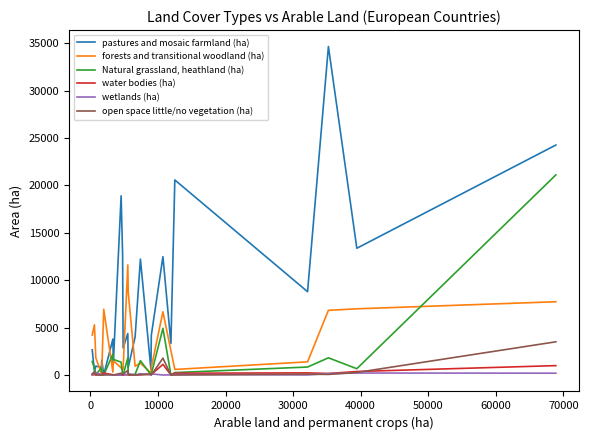

Which series has the widest spread of values?

pastures and mosaic farmland (ha)